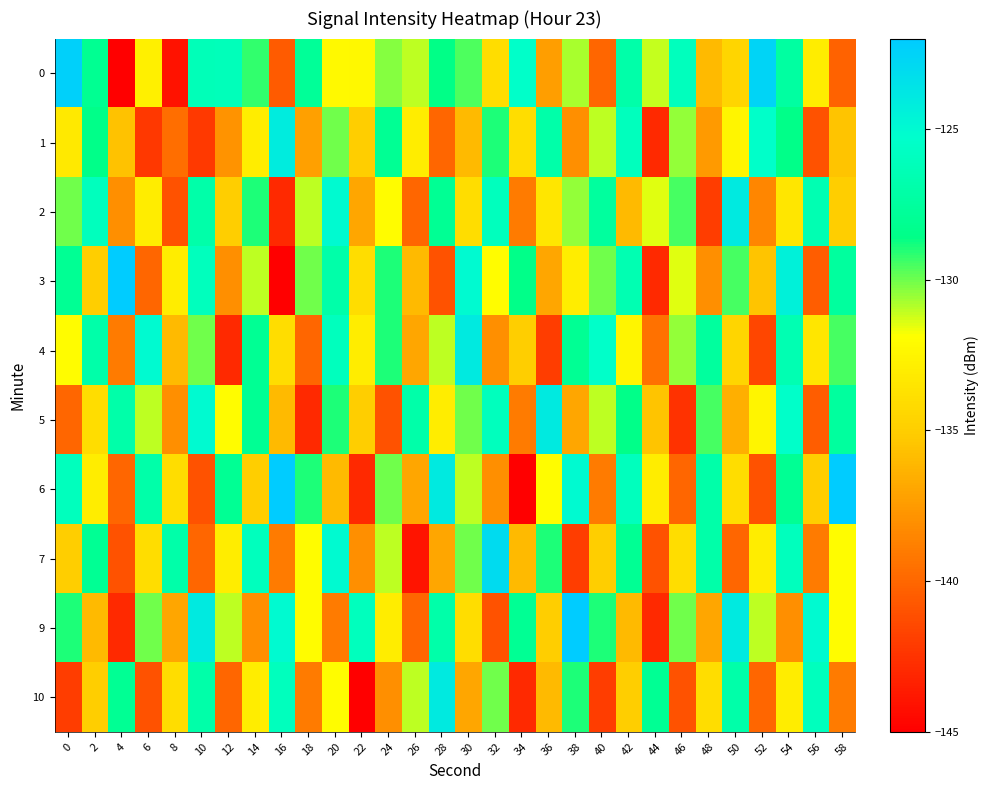

What is the maximum value shown in the chart?

-122.0